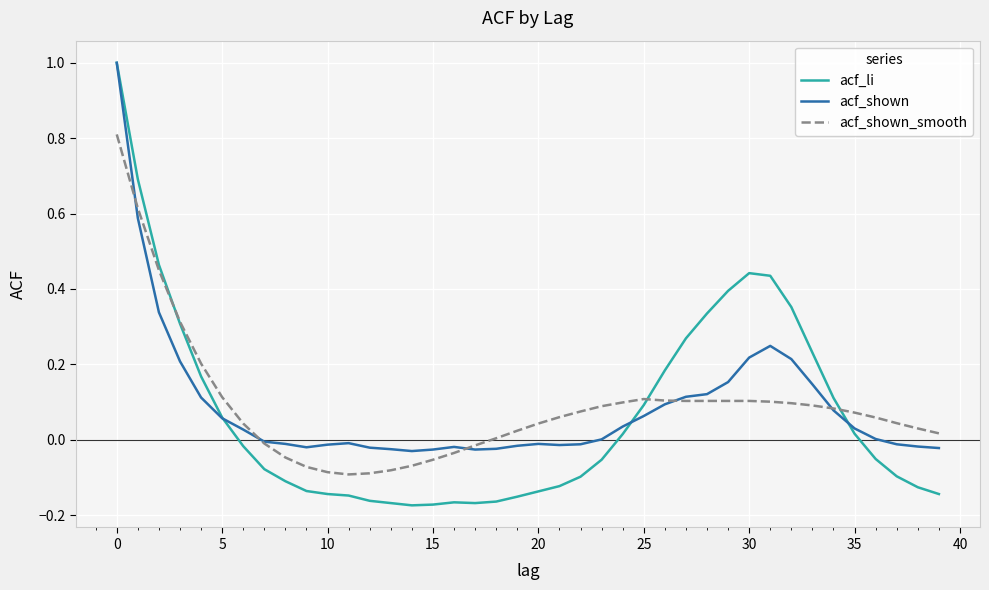

What is the maximum value shown in the chart?

1.0